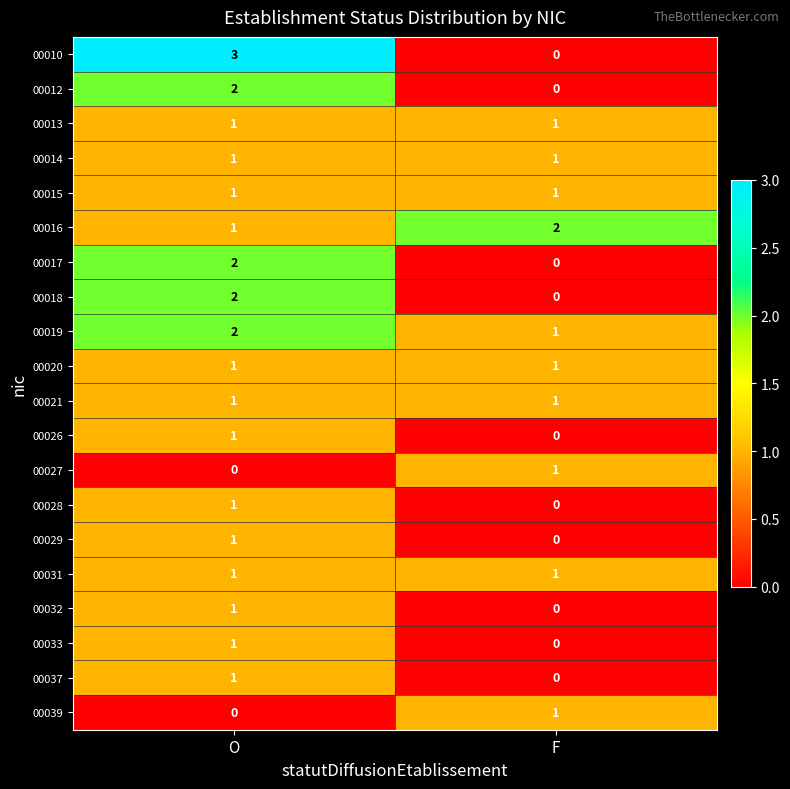

What is the sum of the 00019 values at O and F?

3